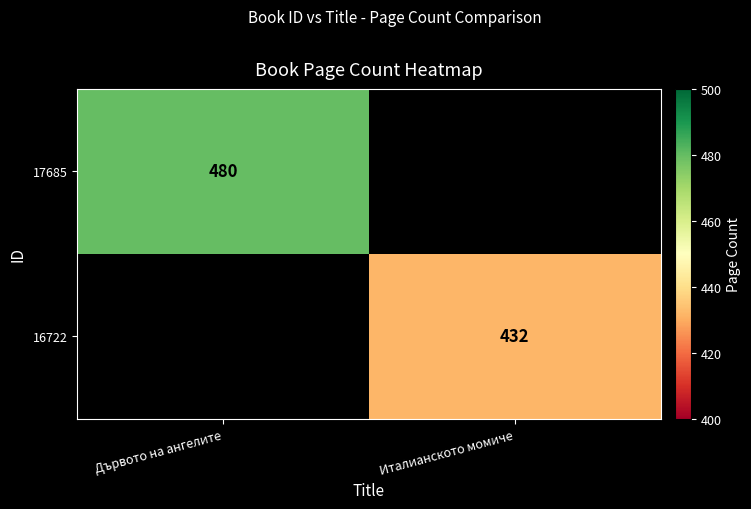

Is the value of 17685 at Дървото на ангелите greater than the value of 16722 at Италианското момиче?

Yes